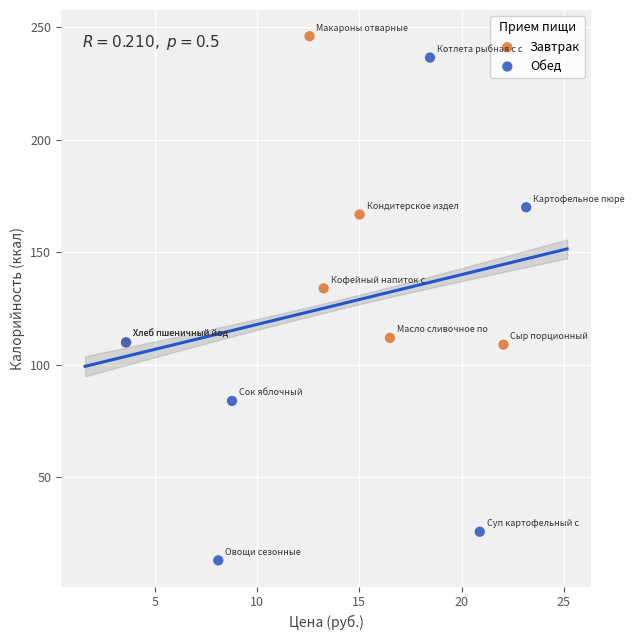

Which series has the largest Y range (max minus min)?

Обед